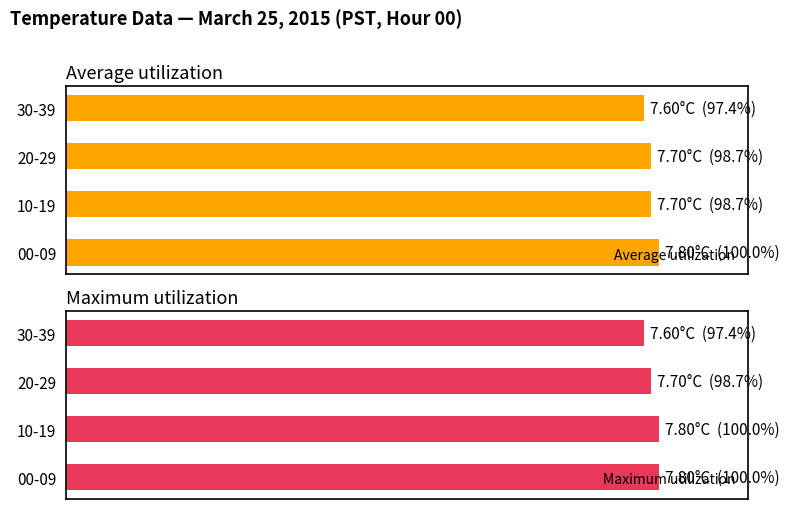

What are all the series names shown in the legend?

Average utilization, Maximum utilization